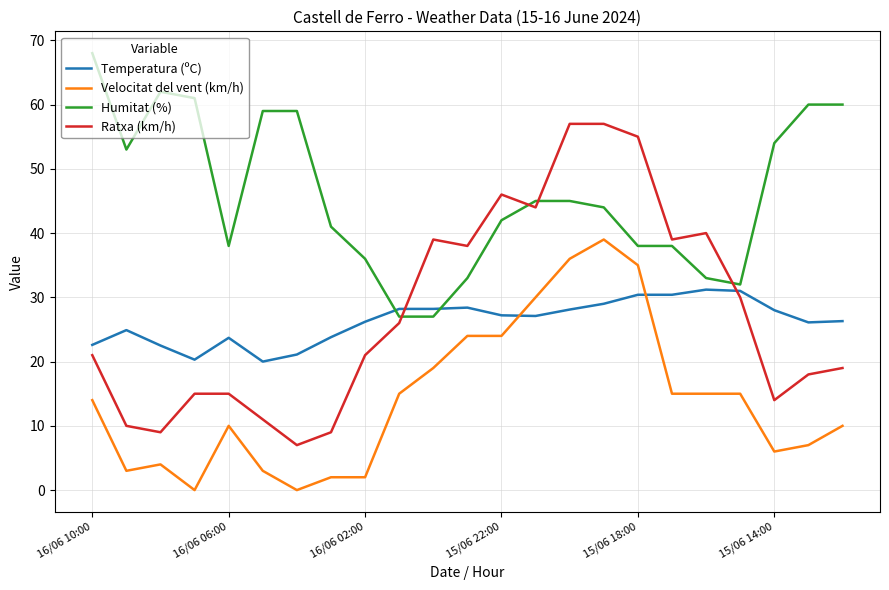

True or false: Humitat (%) has more than 0 interior local peaks.

True